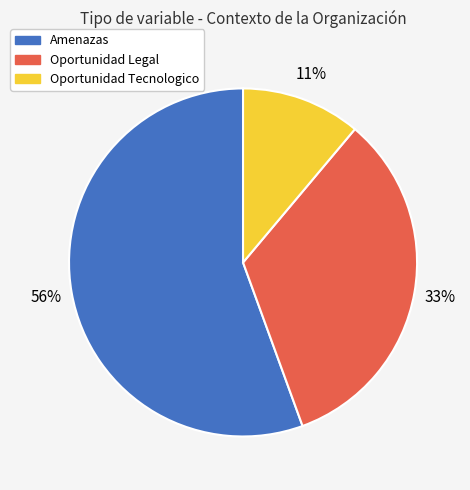

To the nearest percent, what is the average slice percentage?

33%